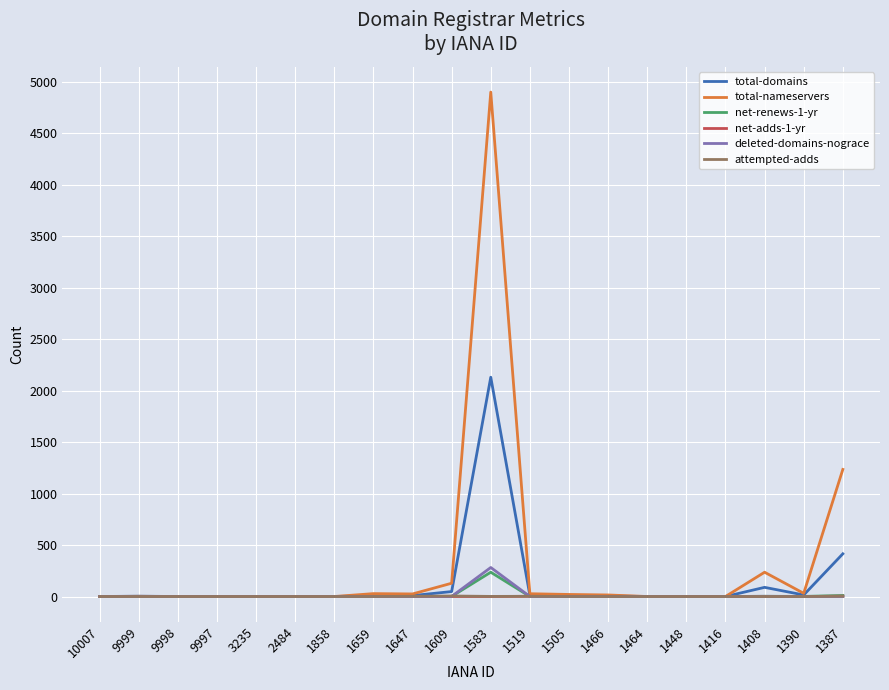

What is the maximum value shown in the chart?

4902